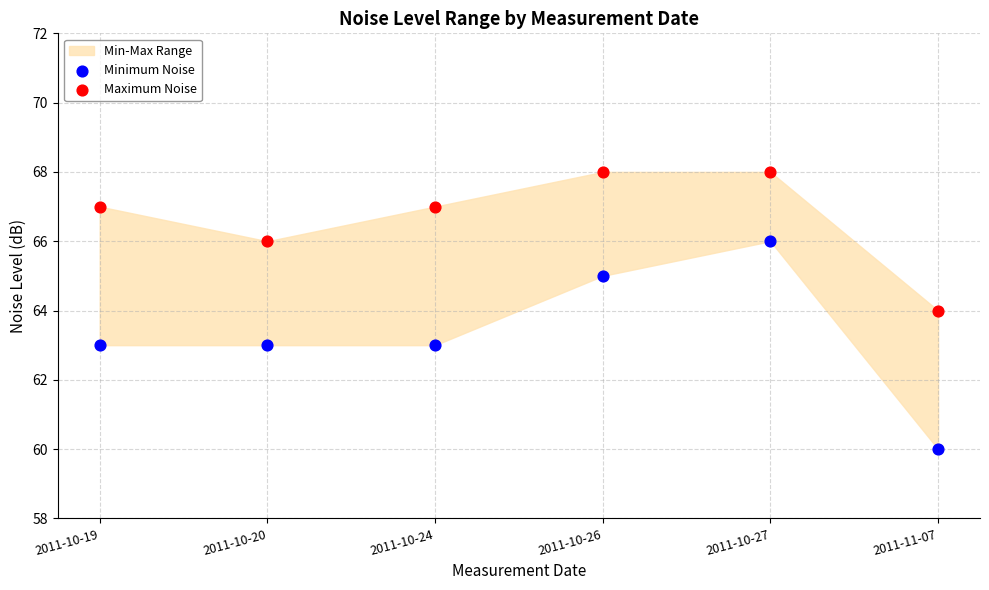

Which series contains the lowest Y value?

Minimum Noise